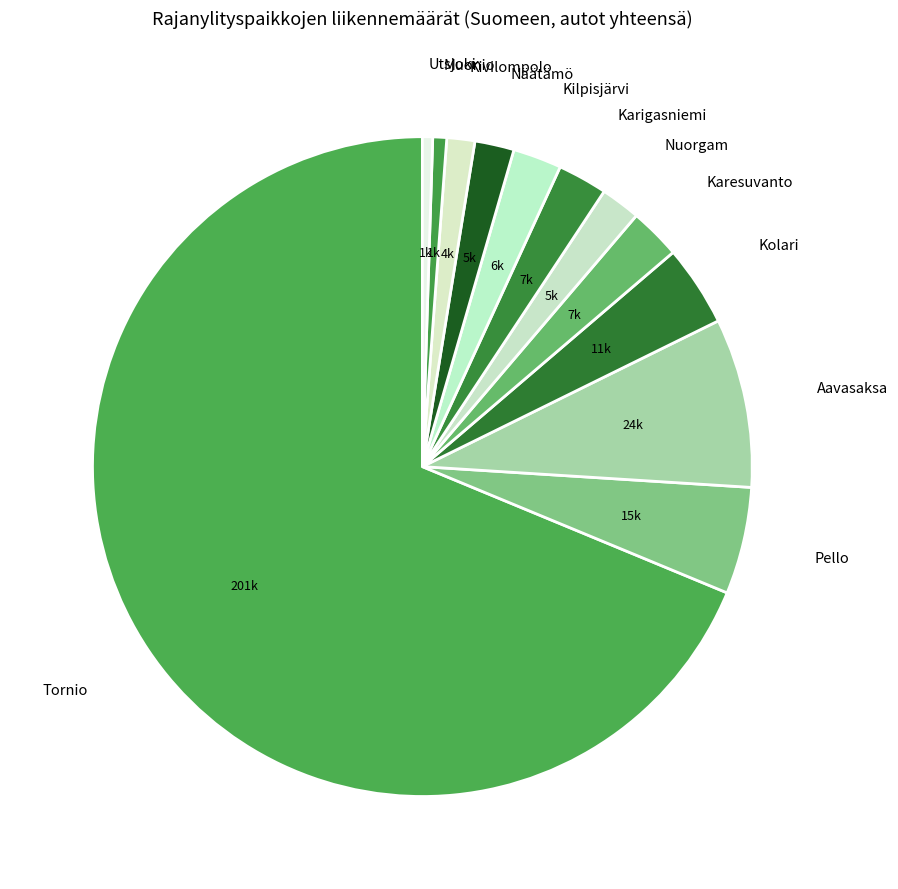

Which has a higher value, Tornio or Näätämö?

Tornio